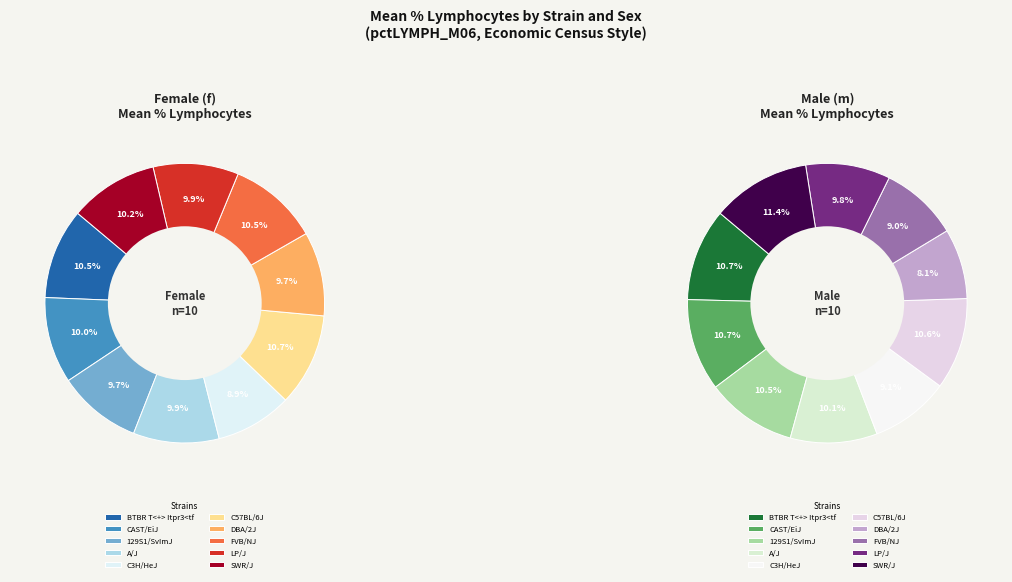

Which series changed the most between 129S1/SvImJ and LP/J?

Male (m)